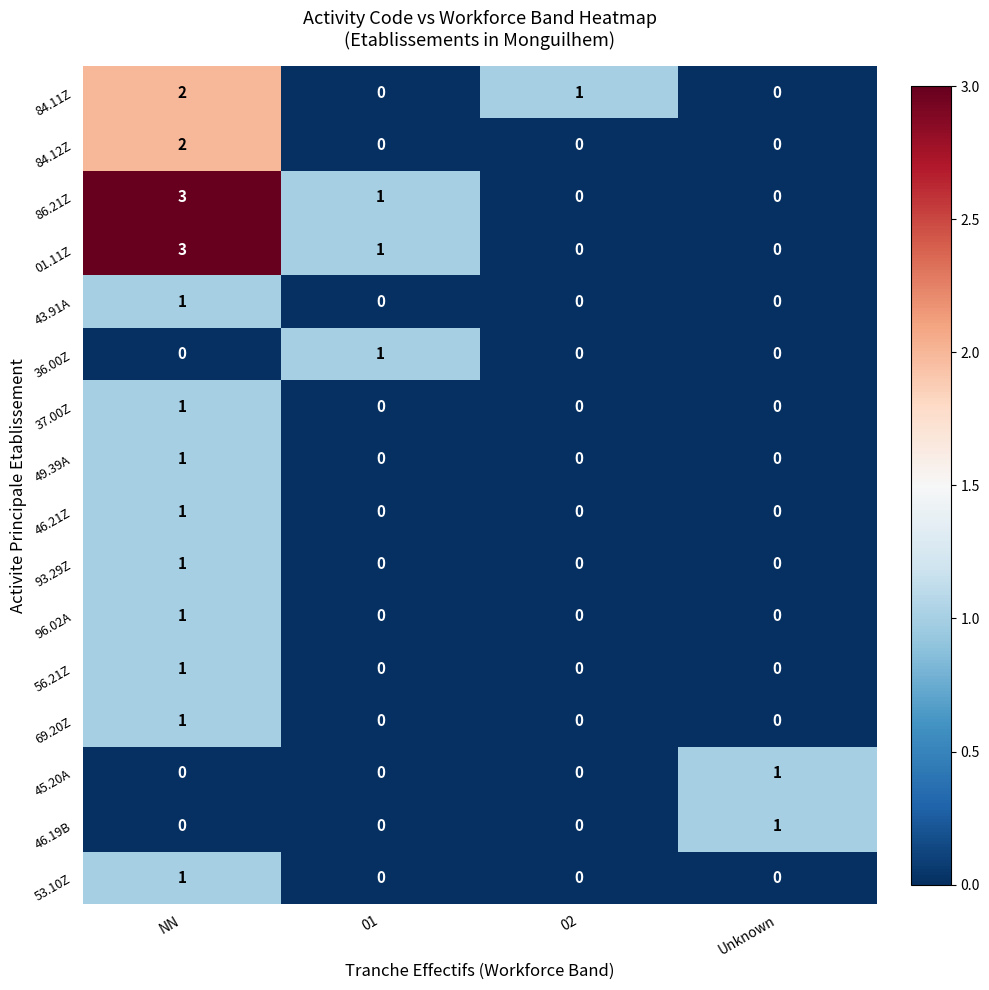

How many data points does each series have?

4